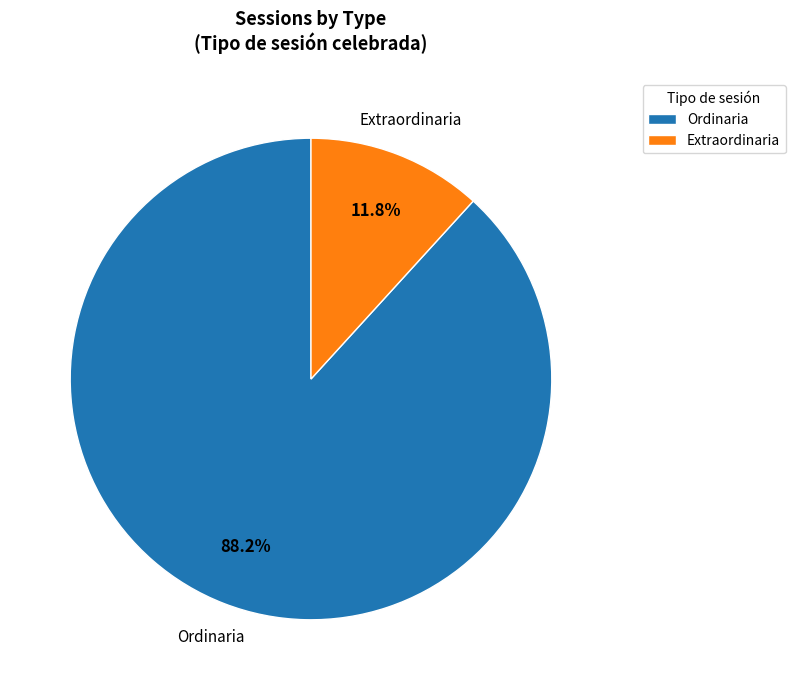

To the nearest percent, what is the combined percentage of Ordinaria and Extraordinaria?

100%